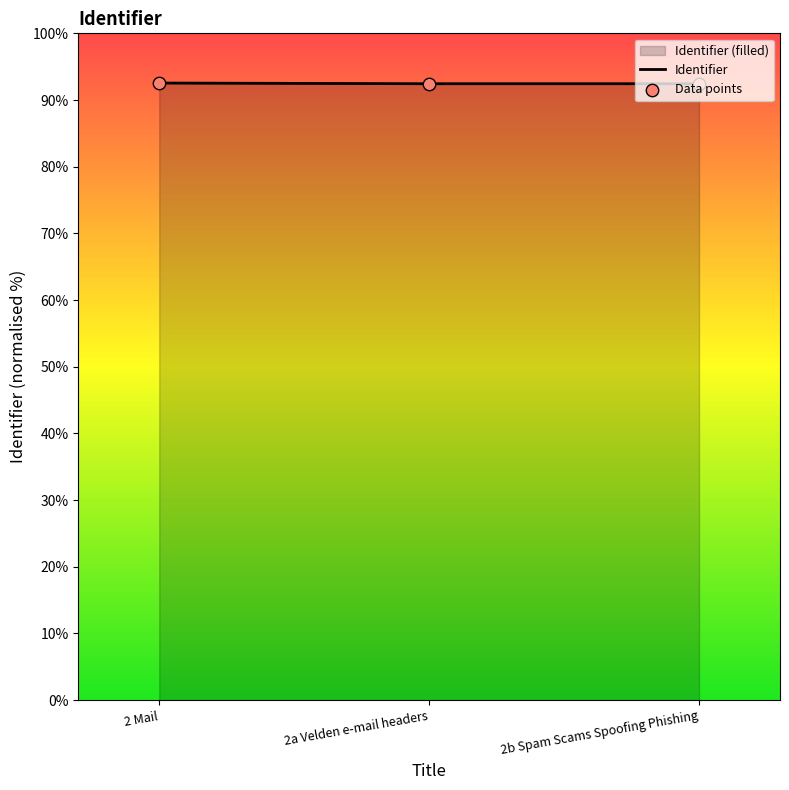

At how many categories does at least one series exceed 92?

3